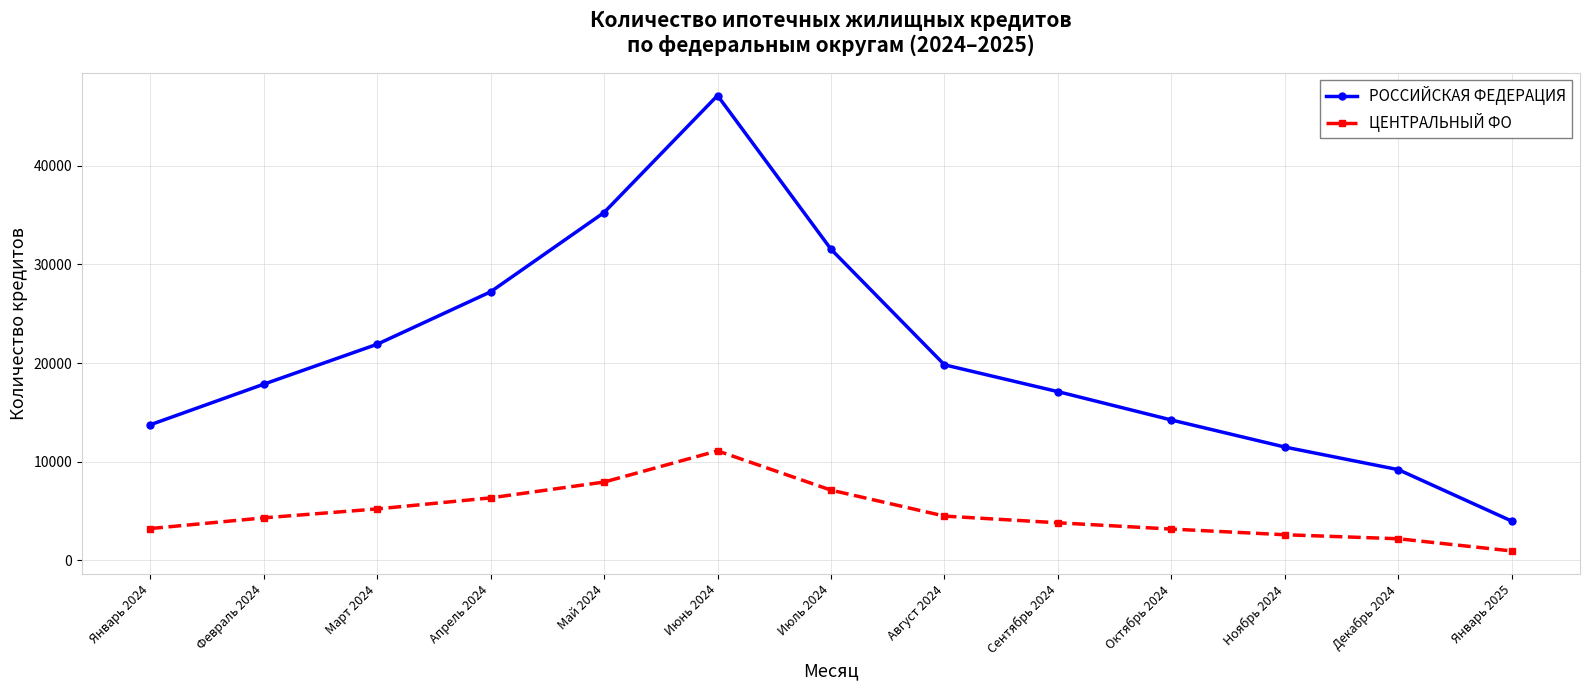

What is the value of the РОССИЙСКАЯ ФЕДЕРАЦИЯ point at the 5th from the left?

35258